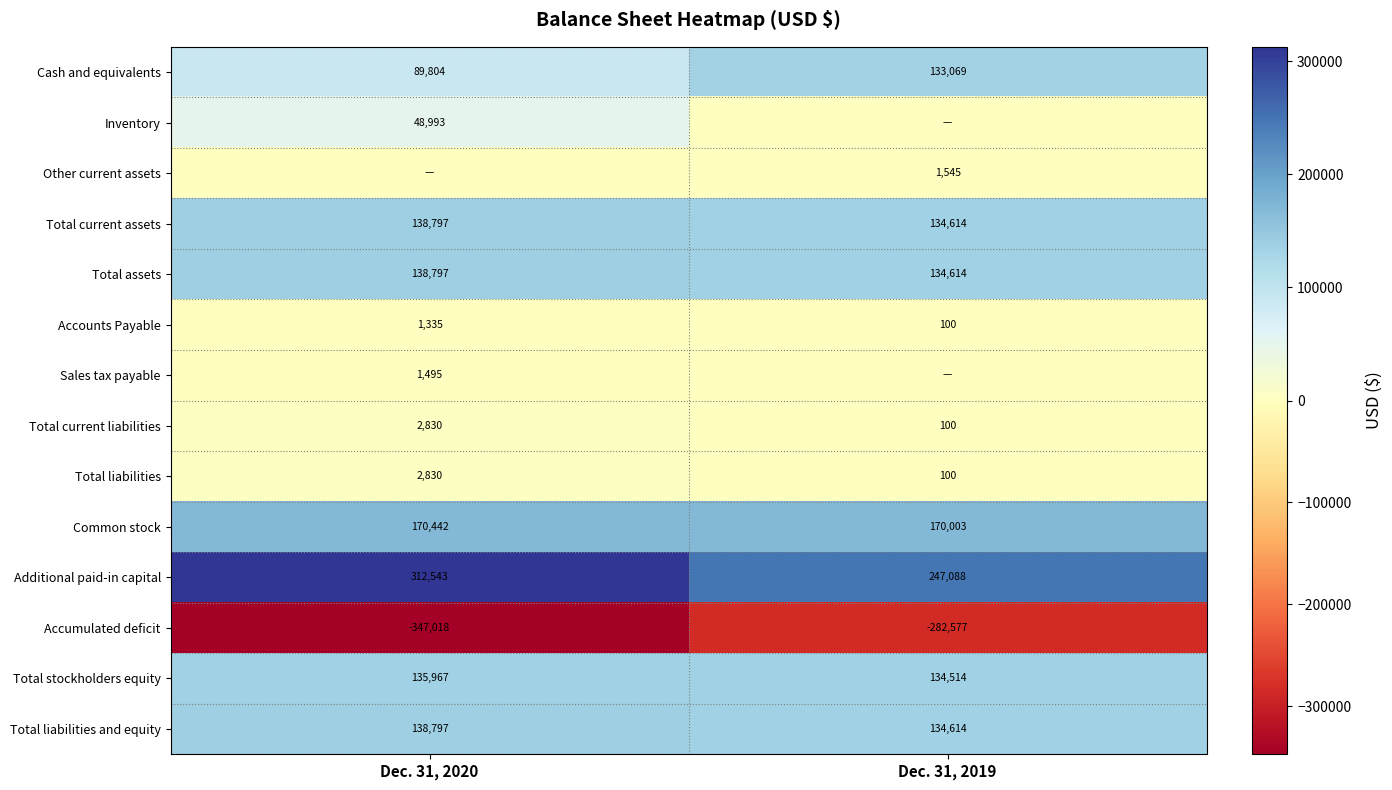

True or false: Additional paid-in capital has a value of 247088 at Dec. 31, 2019.

True